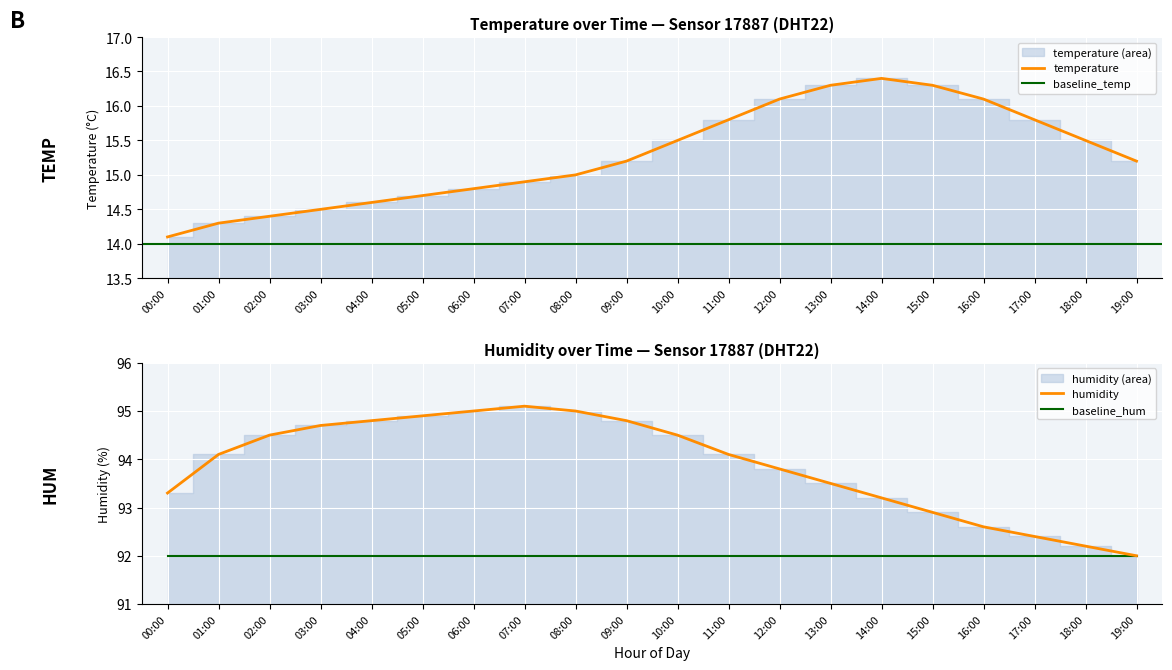

Which has a higher value, 07:00 or 04:00?

07:00